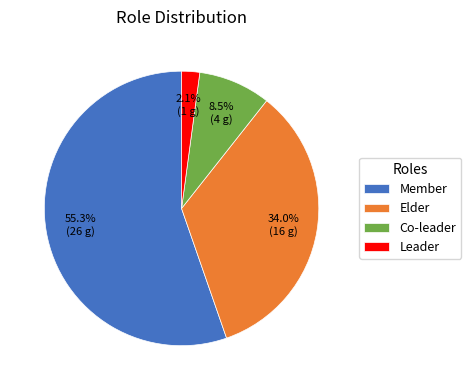

To the nearest percent, what is the difference between the Elder and Leader slice percentages?

32%